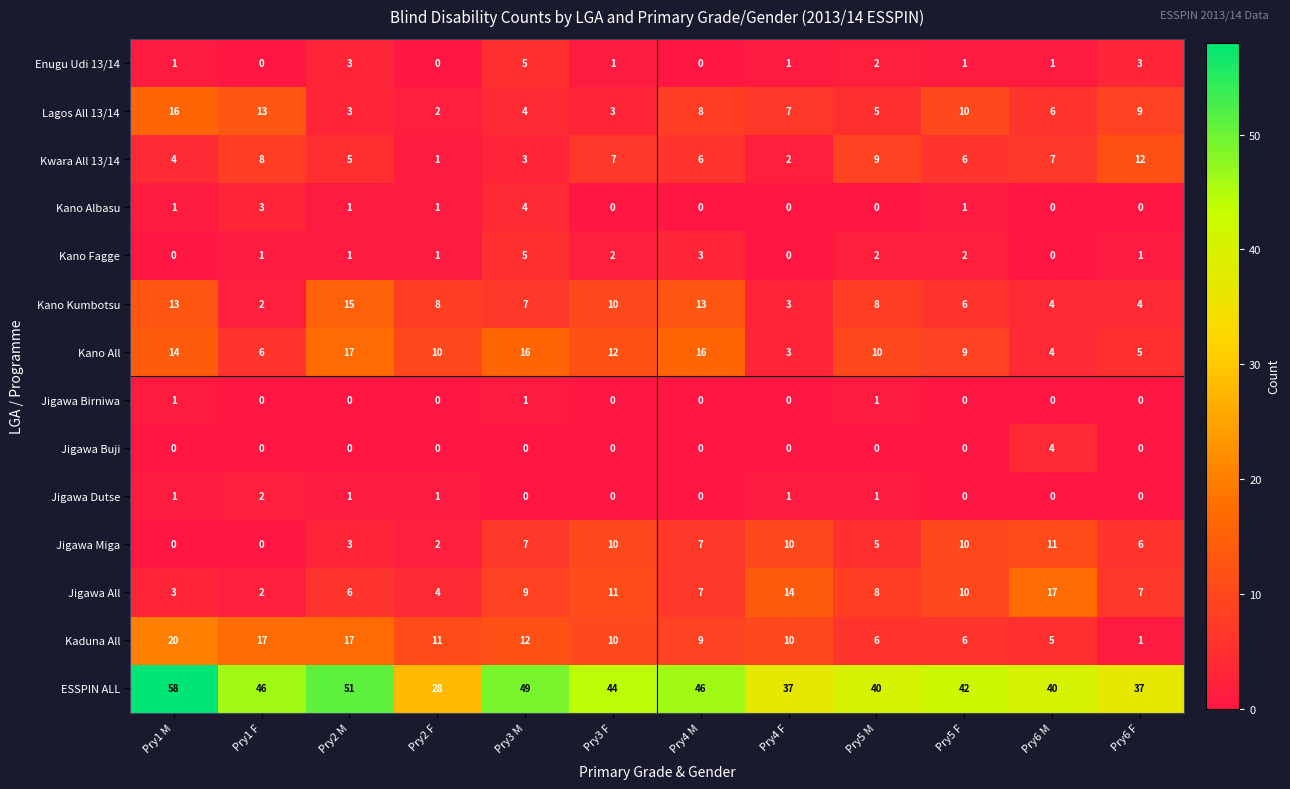

How many data points in Jigawa All are less than 8?

6